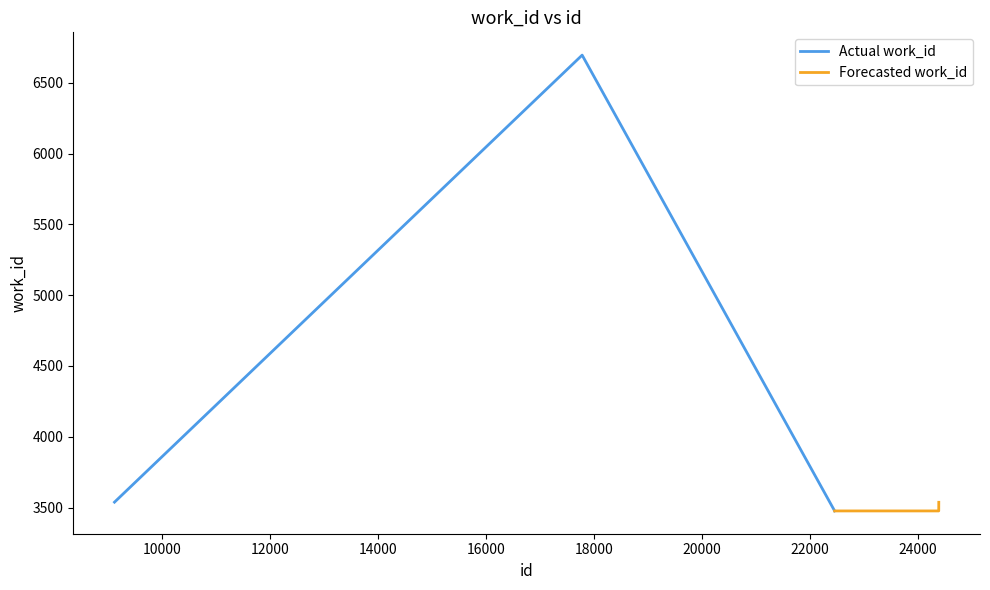

What is the value of the Actual work_id point at the 3rd from the left?

3476